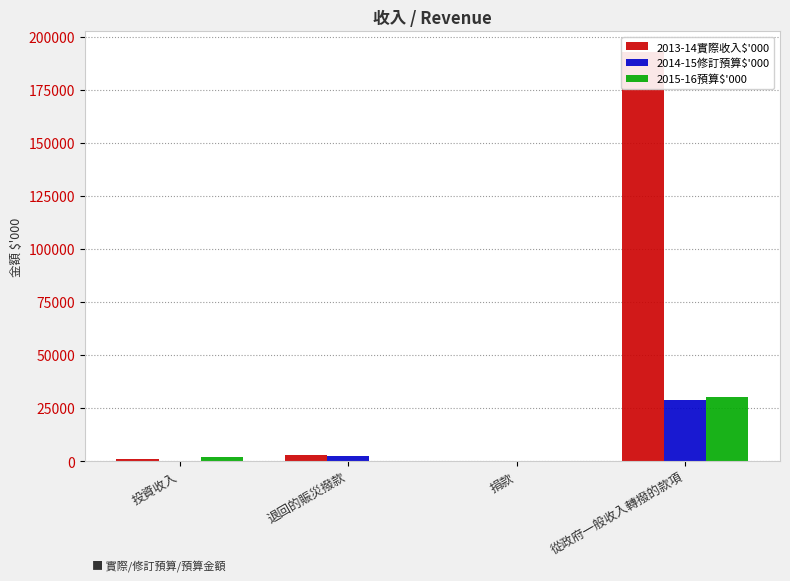

The 2014-15修訂預算$'000 series shows 0 at 投資收入. True or false?

True